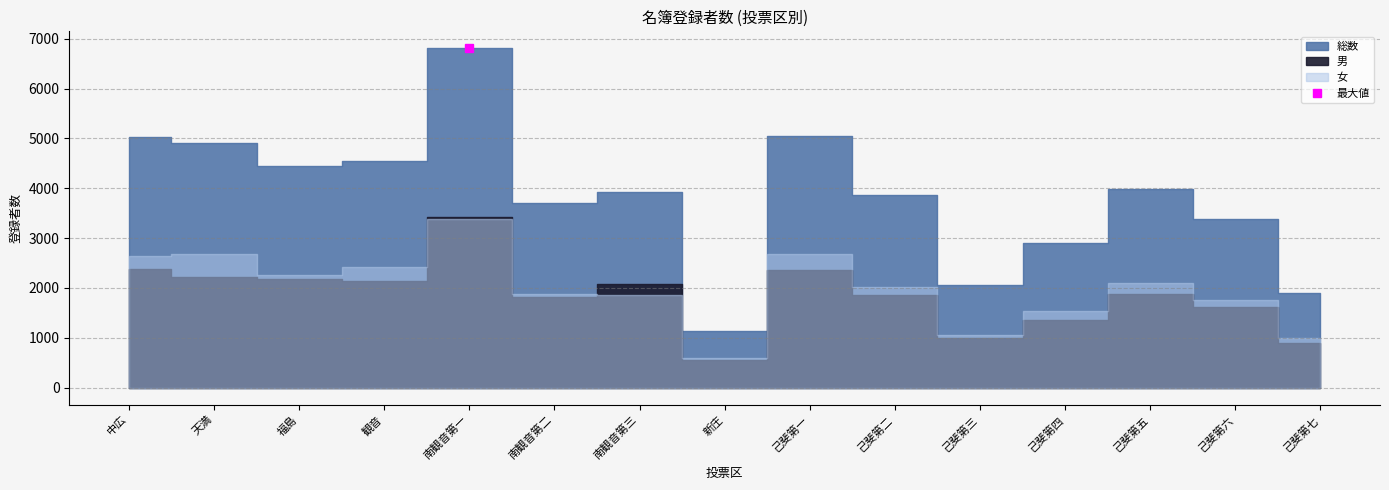

The 男 series shows 2935 at 己斐第二. True or false?

False